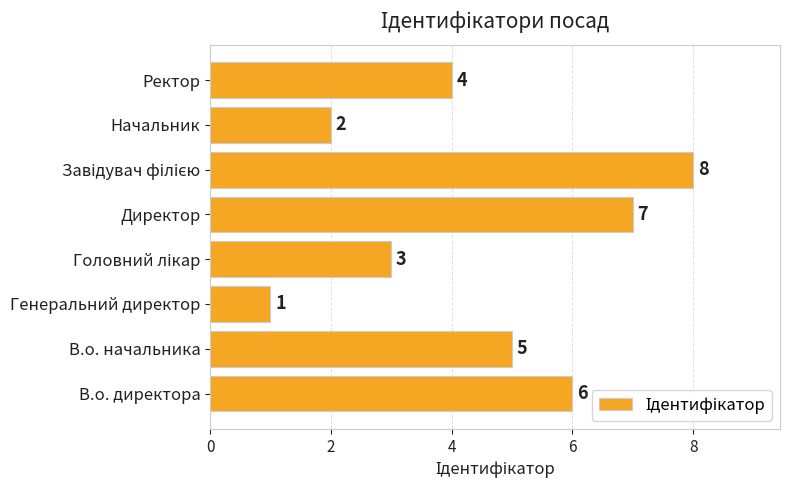

The value at Ректор is 4. True or false?

True